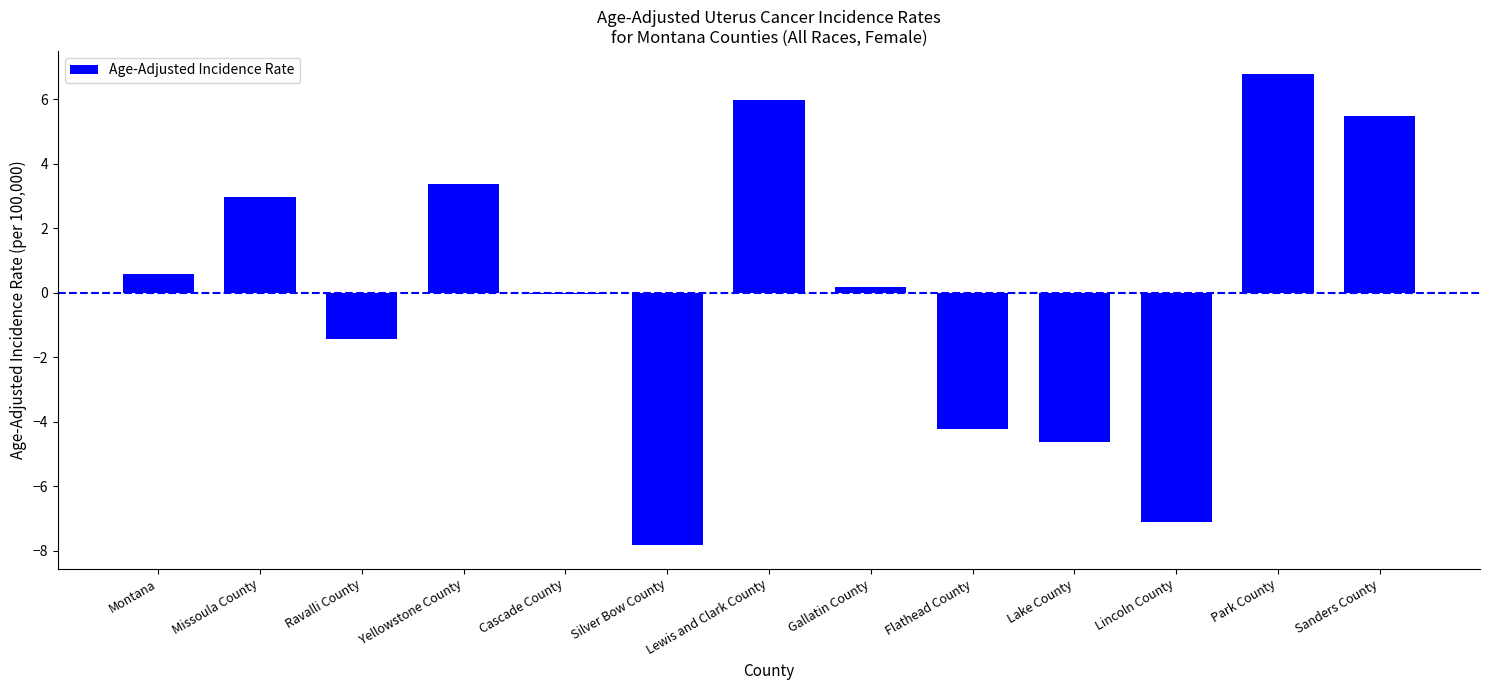

What is the approximate value at Sanders County?

5.5